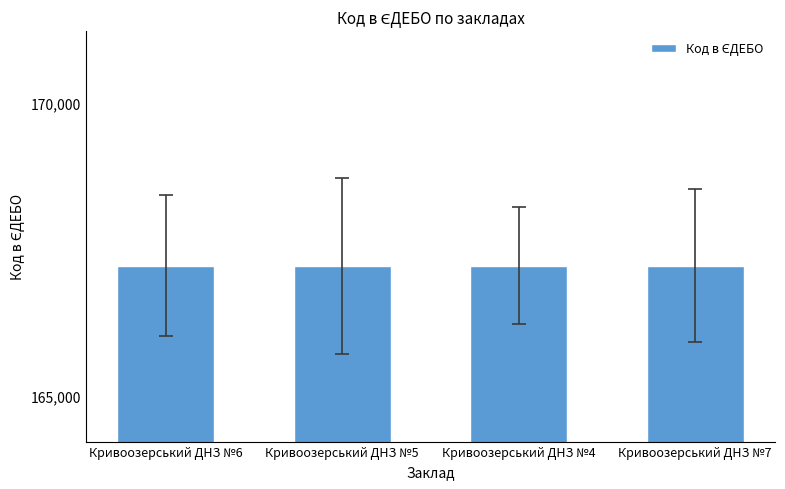

Is it true that the value at Кривоозерський ДНЗ №4 is 167225?

True